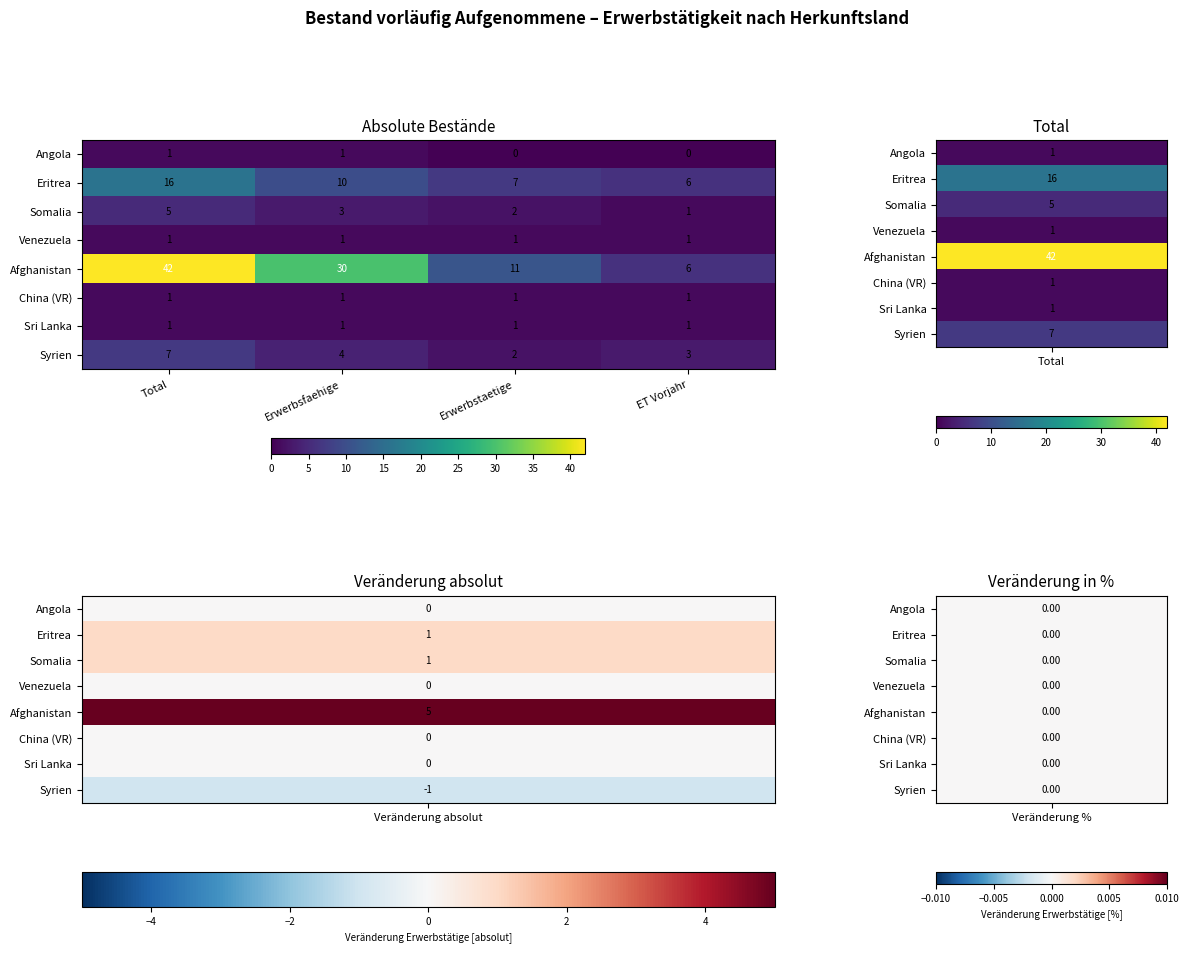

What is the greatest value displayed?

42